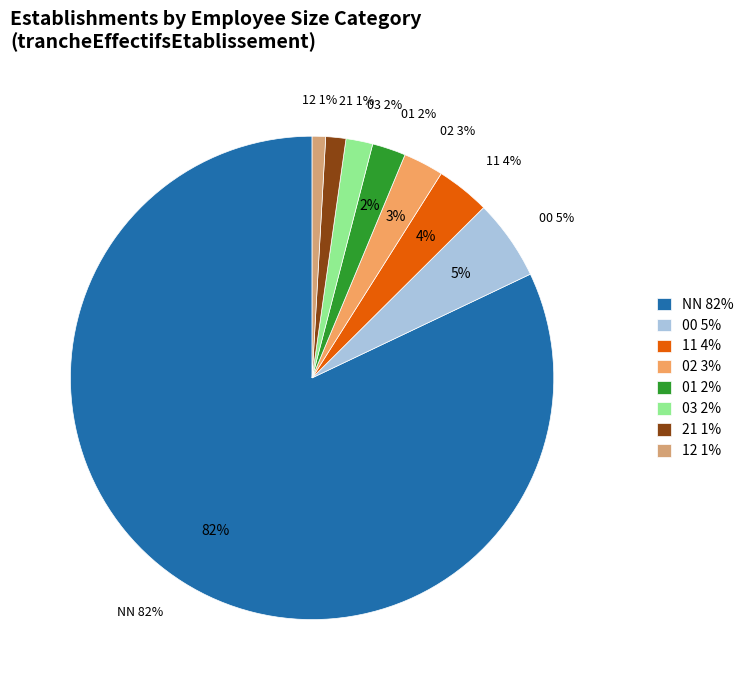

Is 11 the majority of the pie?

No